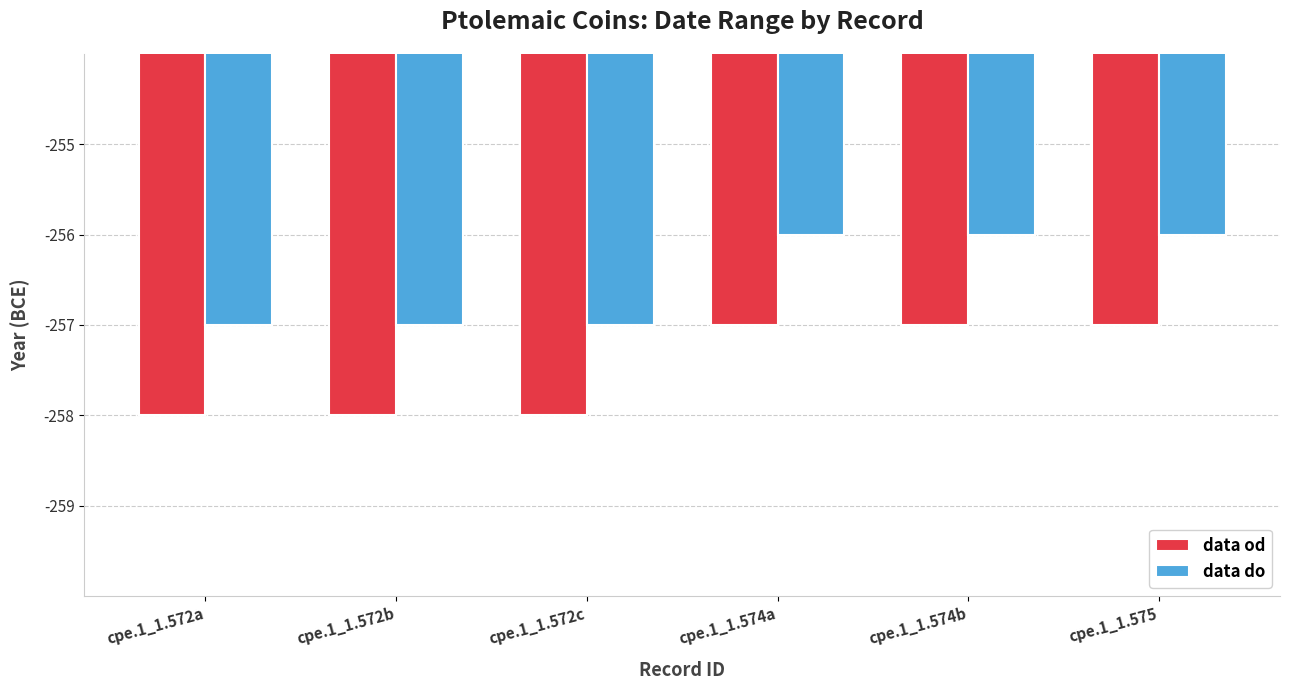

What is the sum of all data do values?

-1539